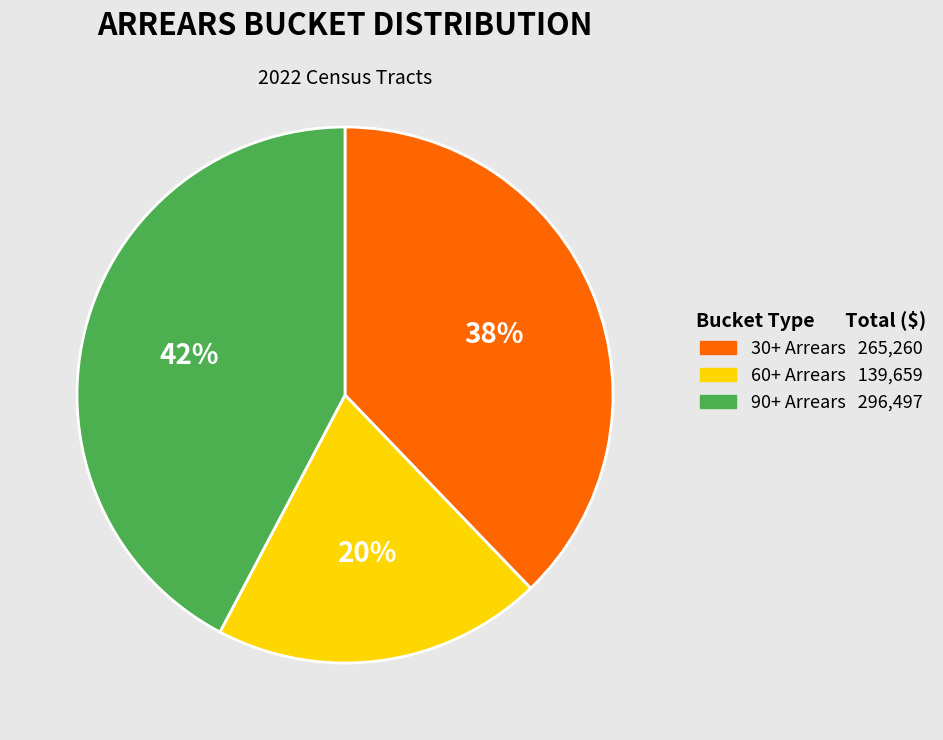

To the nearest percent, what percentage of the pie is 60+?

20%